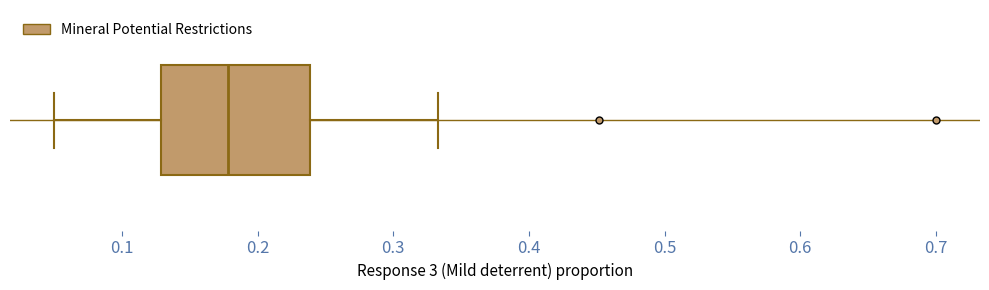

Where does the right whisker of the box end on the x-axis? The values are not printed on the chart, so give them approximately, as read against the axis.

0.33